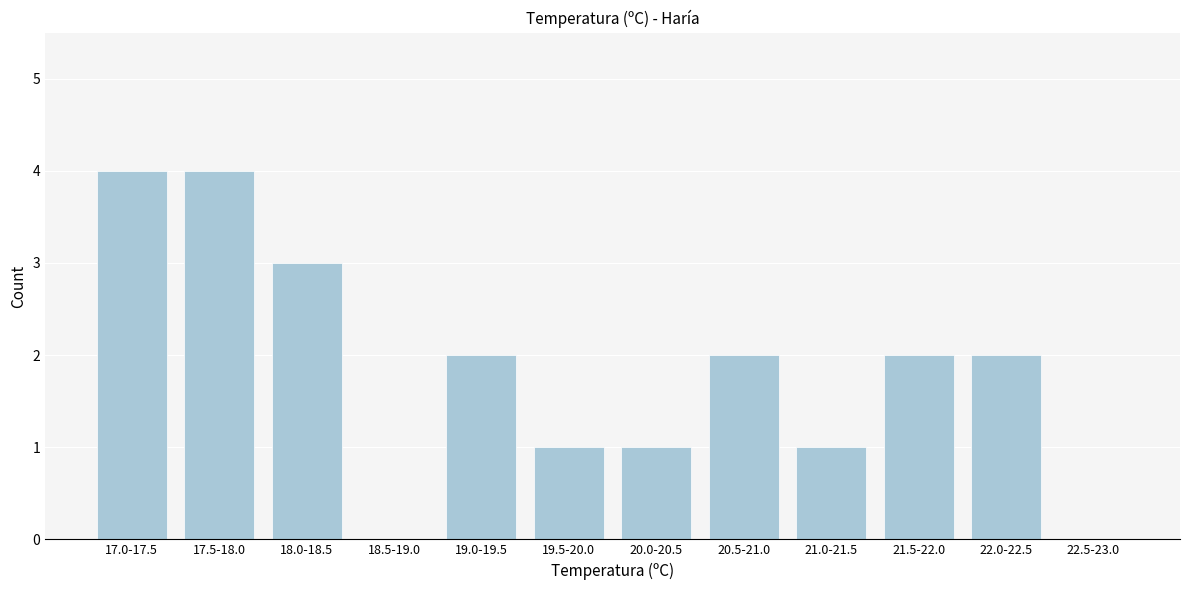

Reading left to right, transcribe all the data shown in this chart.

17.0-17.5=4	17.5-18.0=4	18.0-18.5=3	18.5-19.0=0	19.0-19.5=2	19.5-20.0=1	20.0-20.5=1	20.5-21.0=2	21.0-21.5=1	21.5-22.0=2	22.0-22.5=2	22.5-23.0=0